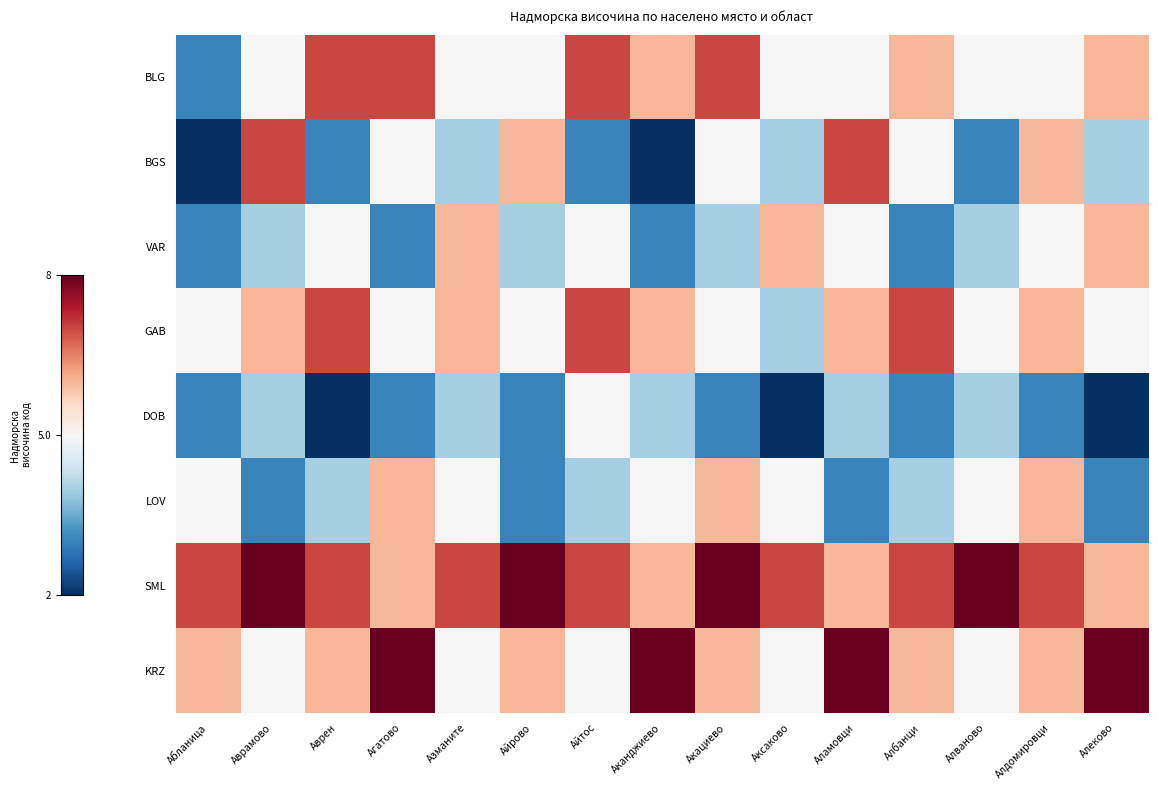

Reading left to right, extract all data points from this chart.

BLG: Абланица=3	Аврамово=5	Аврен=7	Агатово=7	Азманите=5	Айрово=5	Айтос=7	Аканджиево=6	Акациево=7	Аксаково=5	Аламовци=5	Албанци=6	Алваново=5	Алдомировци=5	Алеково=6
BGS: Абланица=2	Аврамово=7	Аврен=3	Агатово=5	Азманите=4	Айрово=6	Айтос=3	Аканджиево=2	Акациево=5	Аксаково=4	Аламовци=7	Албанци=5	Алваново=3	Алдомировци=6	Алеково=4
VAR: Абланица=3	Аврамово=4	Аврен=5	Агатово=3	Азманите=6	Айрово=4	Айтос=5	Аканджиево=3	Акациево=4	Аксаково=6	Аламовци=5	Албанци=3	Алваново=4	Алдомировци=5	Алеково=6
GAB: Абланица=5	Аврамово=6	Аврен=7	Агатово=5	Азманите=6	Айрово=5	Айтос=7	Аканджиево=6	Акациево=5	Аксаково=4	Аламовци=6	Албанци=7	Алваново=5	Алдомировци=6	Алеково=5
DOB: Абланица=3	Аврамово=4	Аврен=2	Агатово=3	Азманите=4	Айрово=3	Айтос=5	Аканджиево=4	Акациево=3	Аксаково=2	Аламовци=4	Албанци=3	Алваново=4	Алдомировци=3	Алеково=2
LOV: Абланица=5	Аврамово=3	Аврен=4	Агатово=6	Азманите=5	Айрово=3	Айтос=4	Аканджиево=5	Акациево=6	Аксаково=5	Аламовци=3	Албанци=4	Алваново=5	Алдомировци=6	Алеково=3
SML: Абланица=7	Аврамово=8	Аврен=7	Агатово=6	Азманите=7	Айрово=8	Айтос=7	Аканджиево=6	Акациево=8	Аксаково=7	Аламовци=6	Албанци=7	Алваново=8	Алдомировци=7	Алеково=6
KRZ: Абланица=6	Аврамово=5	Аврен=6	Агатово=8	Азманите=5	Айрово=6	Айтос=5	Аканджиево=8	Акациево=6	Аксаково=5	Аламовци=8	Албанци=6	Алваново=5	Алдомировци=6	Алеково=8